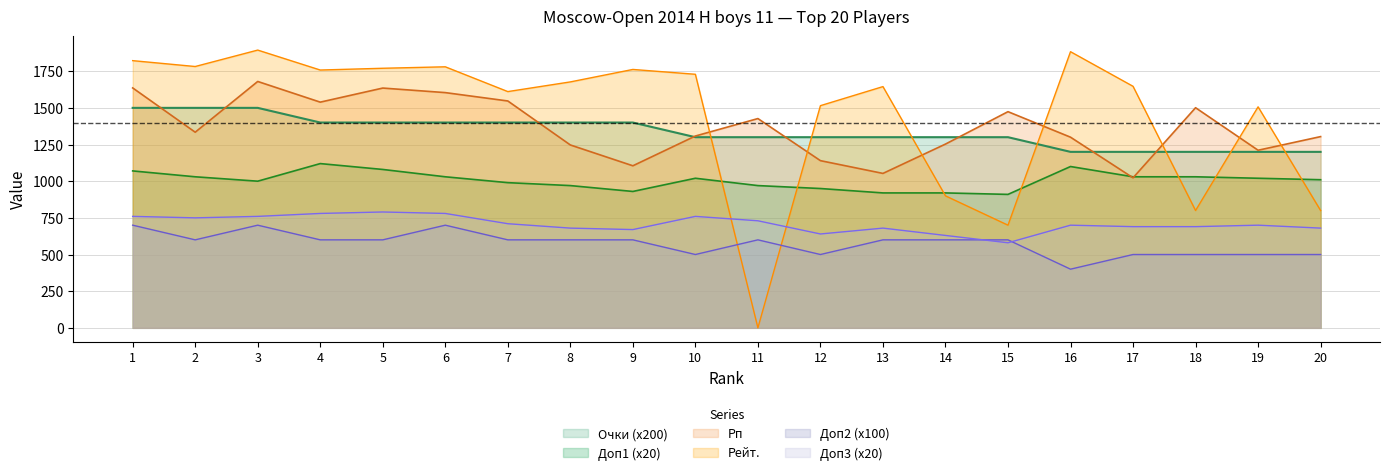

List the labels in order of Рп value, smallest first.

17, 13, 9, 12, 19, 8, 14, 16, 20, 10, 2, 11, 15, 18, 4, 7, 6, 5, 1, 3